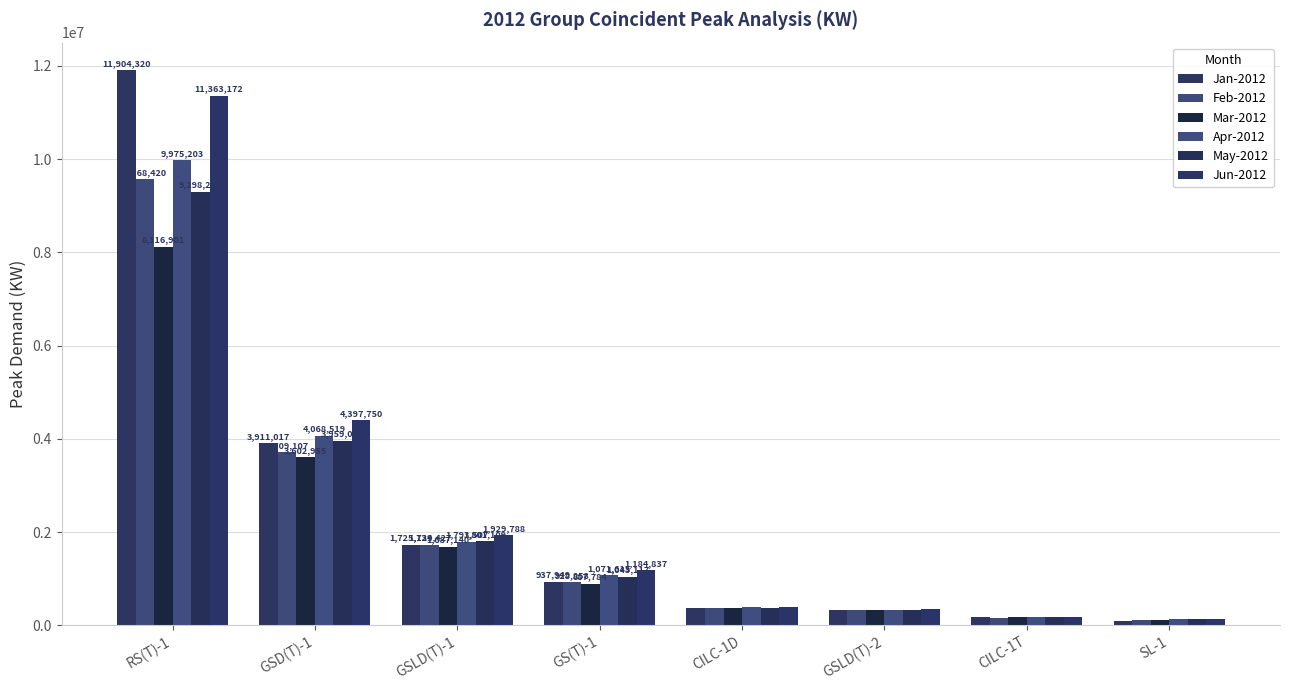

What position from the left is GS(T)-1?

4